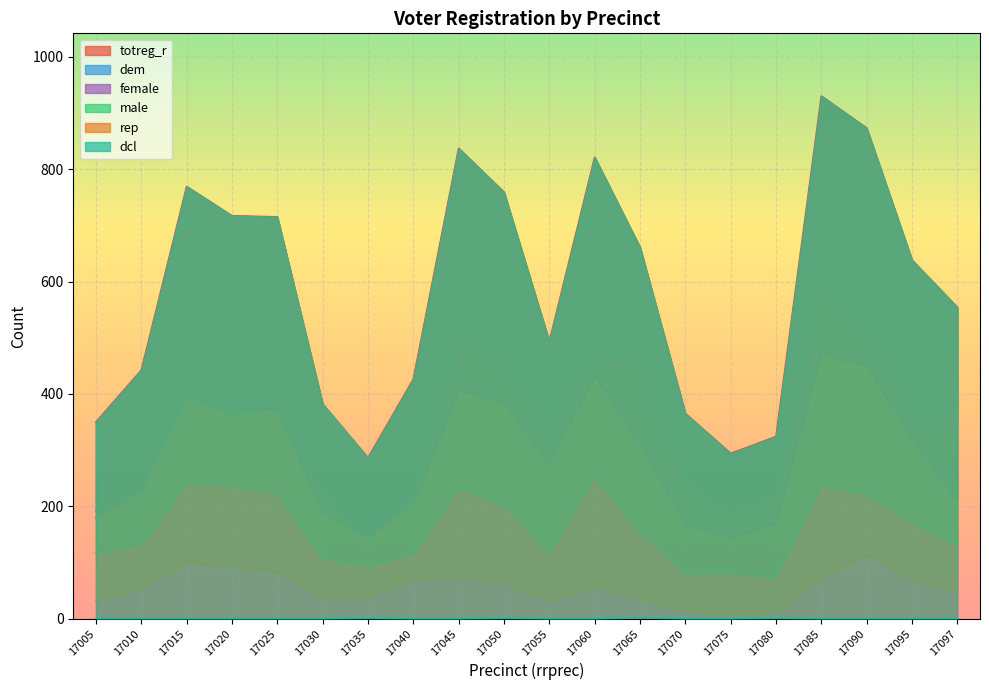

What is the spread (max minus min) of values at 17010?

442